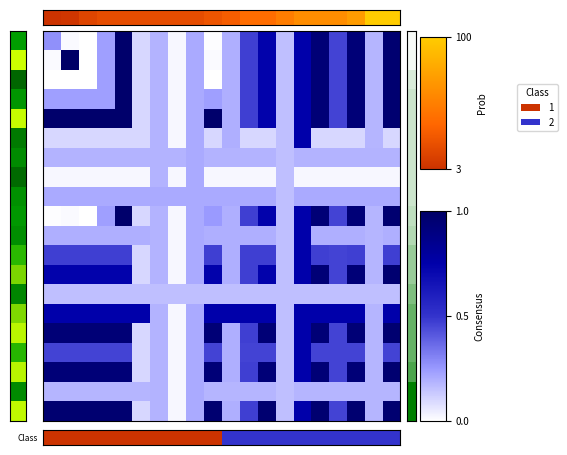

What is the maximum value shown in the chart?

1.0